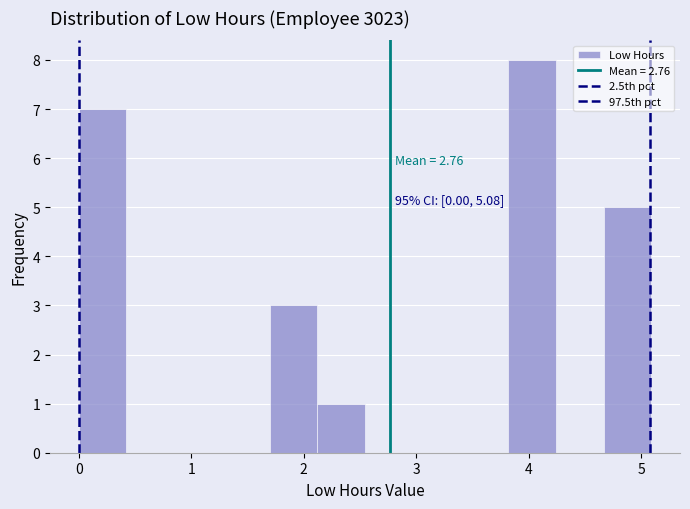

Over which range of the x-axis is the bar tallest?

3.8 to 4.2